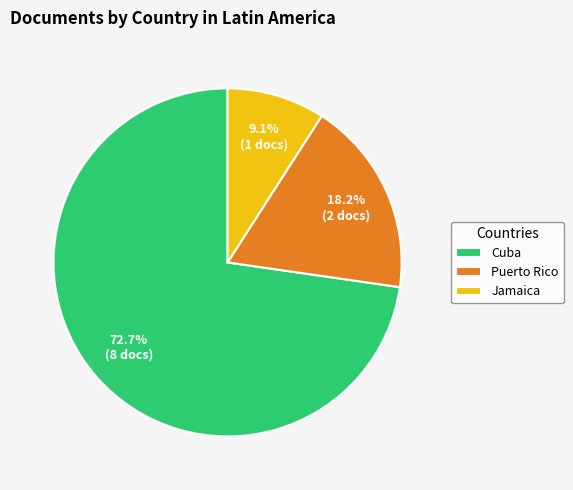

Do Cuba and Jamaica together represent more than half of the pie?

Yes